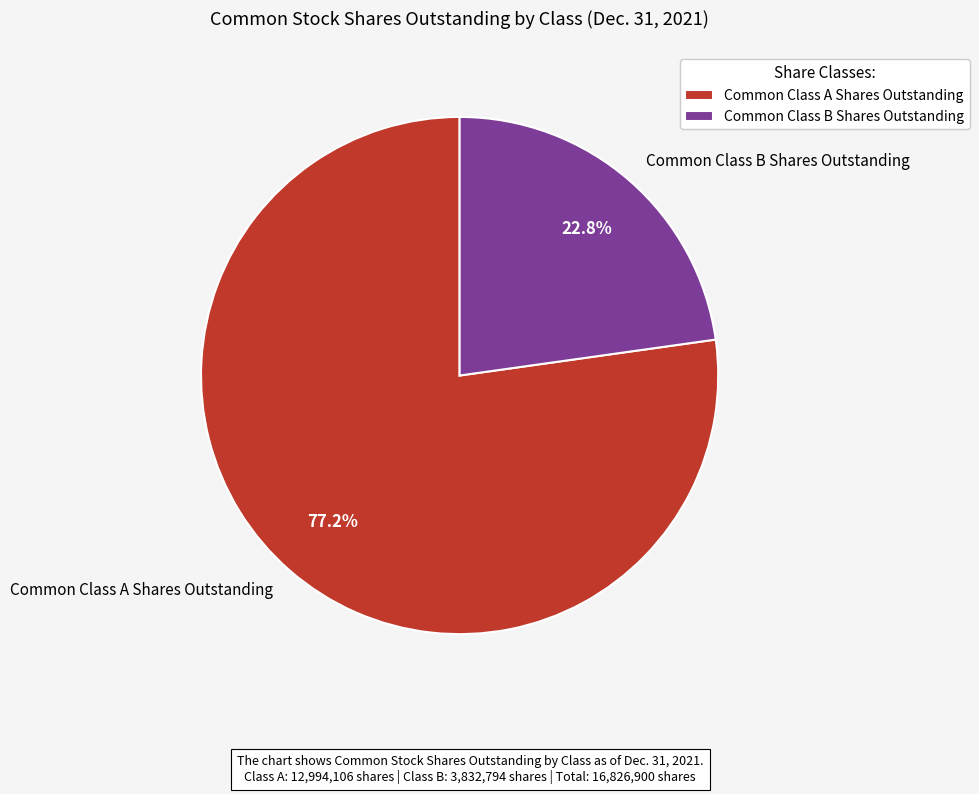

Approximately how many times larger is the value at Common Class A Shares Outstanding compared to Common Class B Shares Outstanding?

3.4